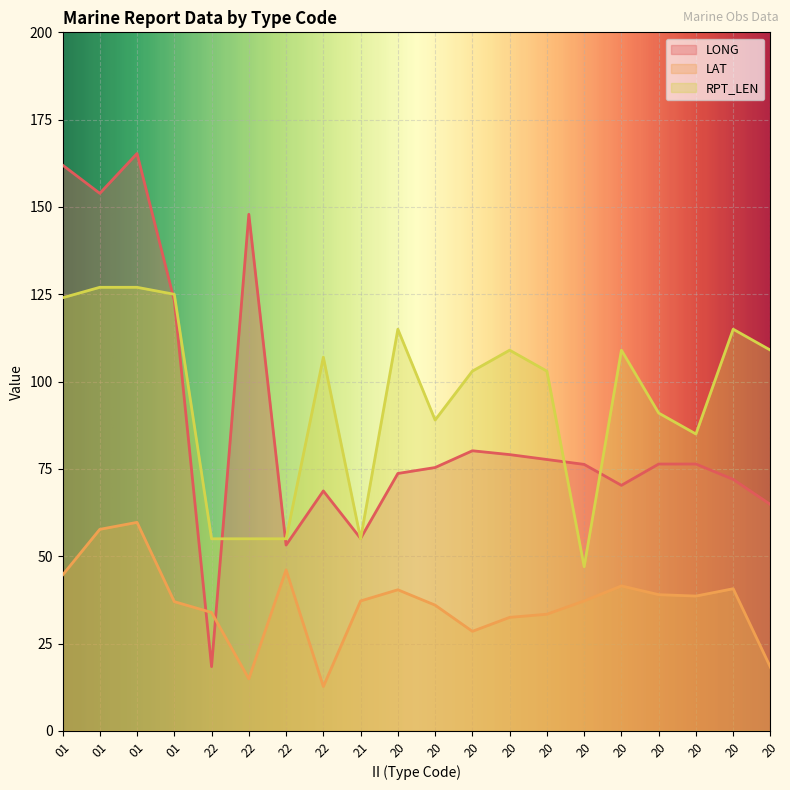

How many interior local peaks does the LONG series have?

4